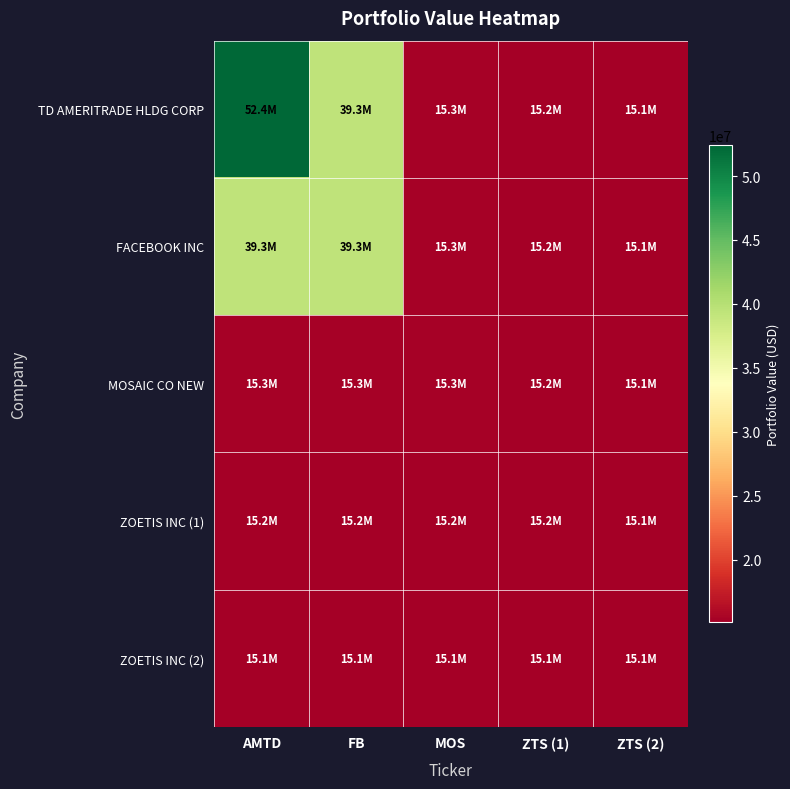

Which series has the largest range (max minus min)?

TD AMERITRADE HLDG CORP